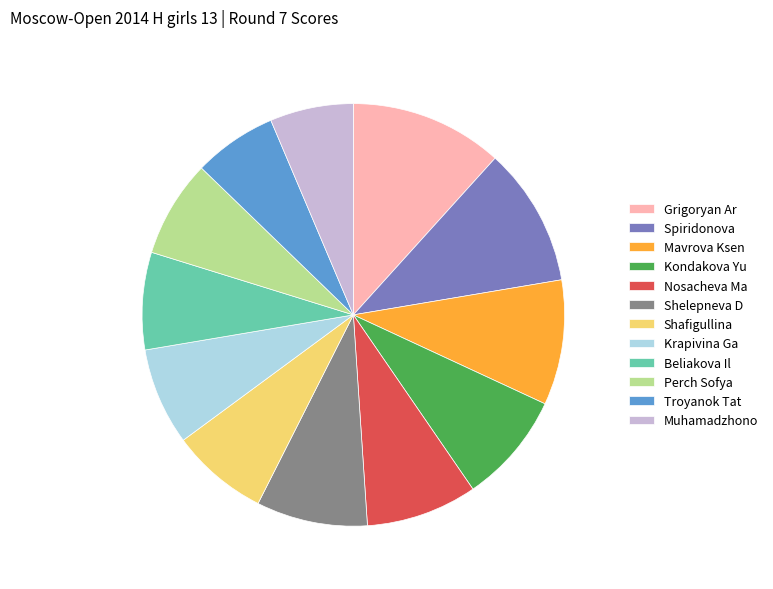

Is there a majority slice in this chart?

No